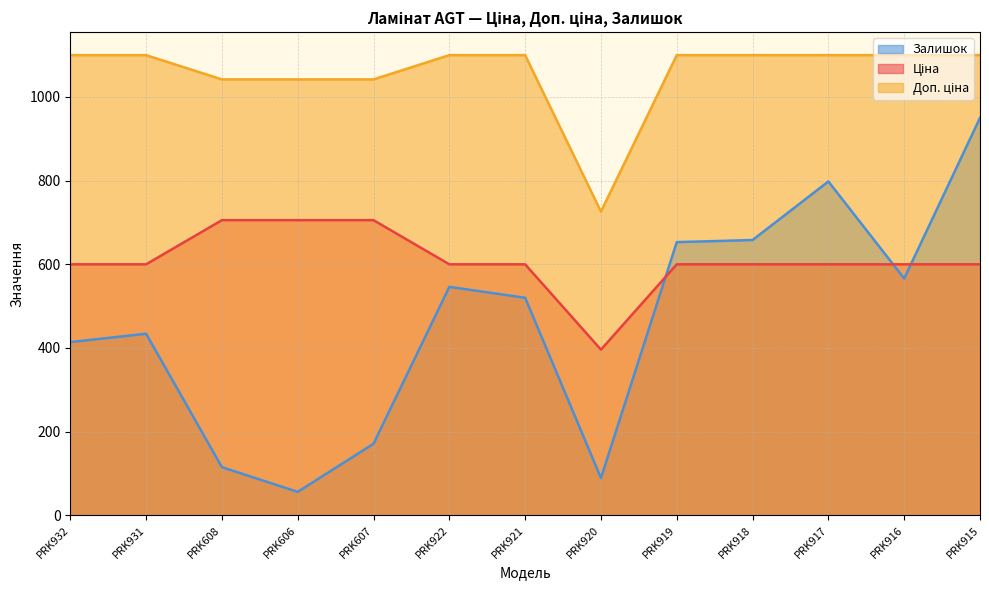

True or false: Ціна has a value of 599.9 at PRK932.

True